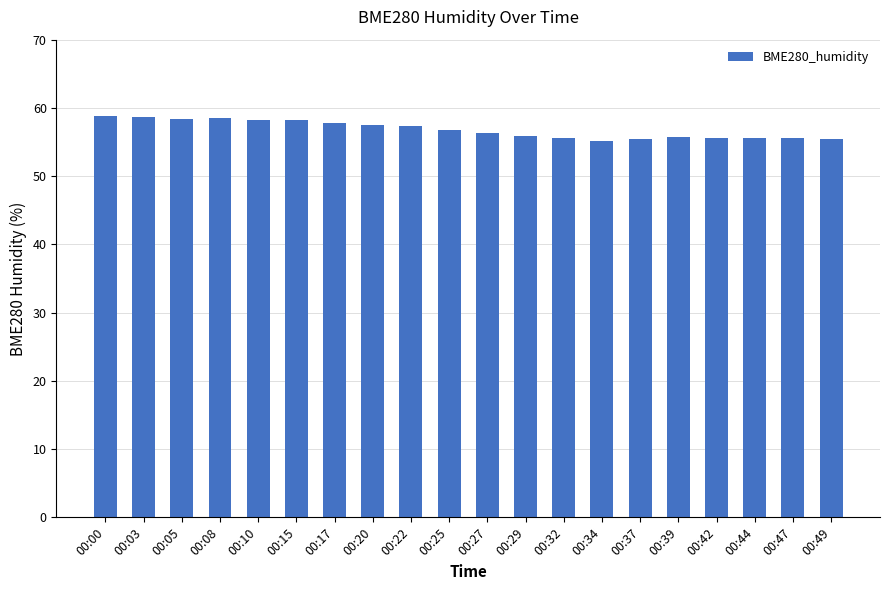

What is the minimum value shown in the chart?

55.2